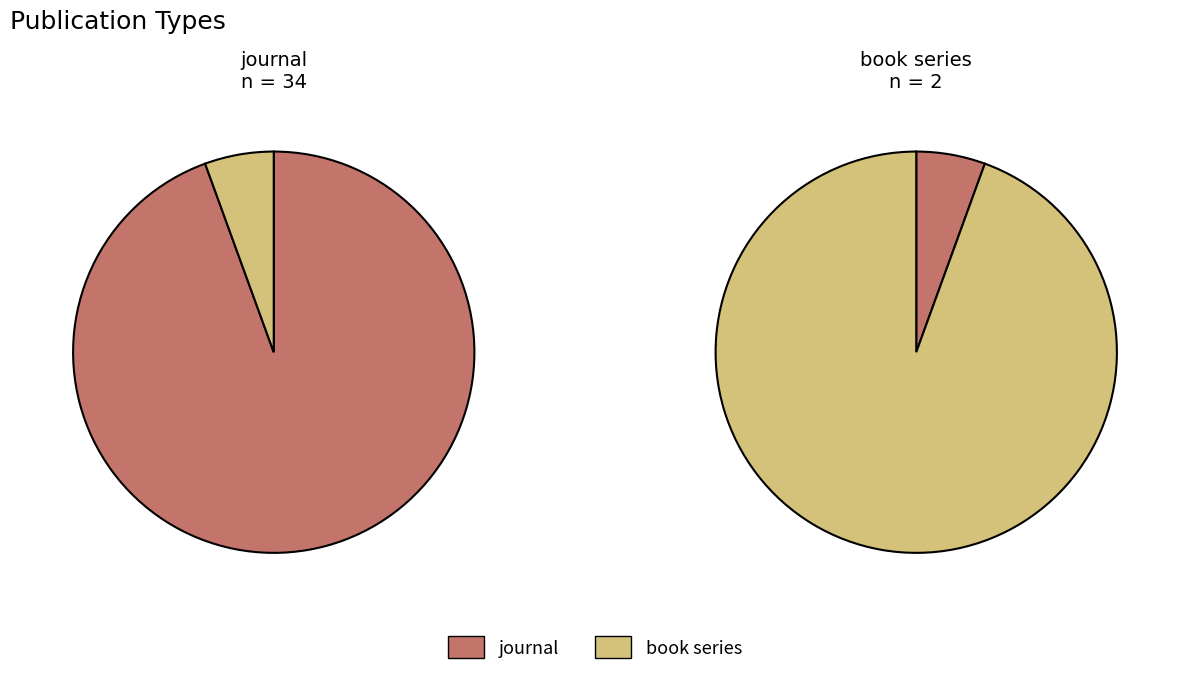

To the nearest percent, what is the difference between the journal and book series slice percentages?

89%